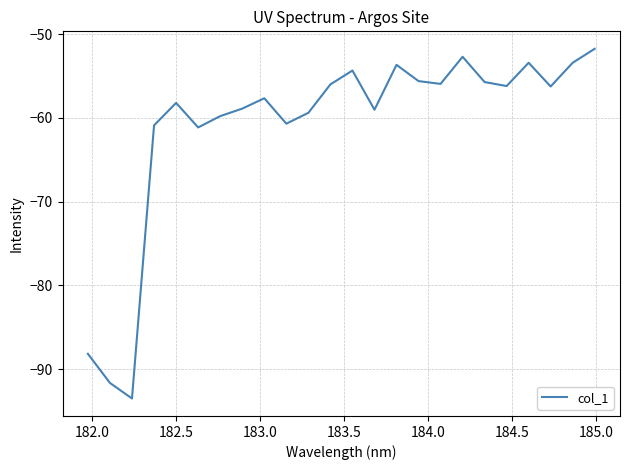

What is the greatest value displayed?

-51.8